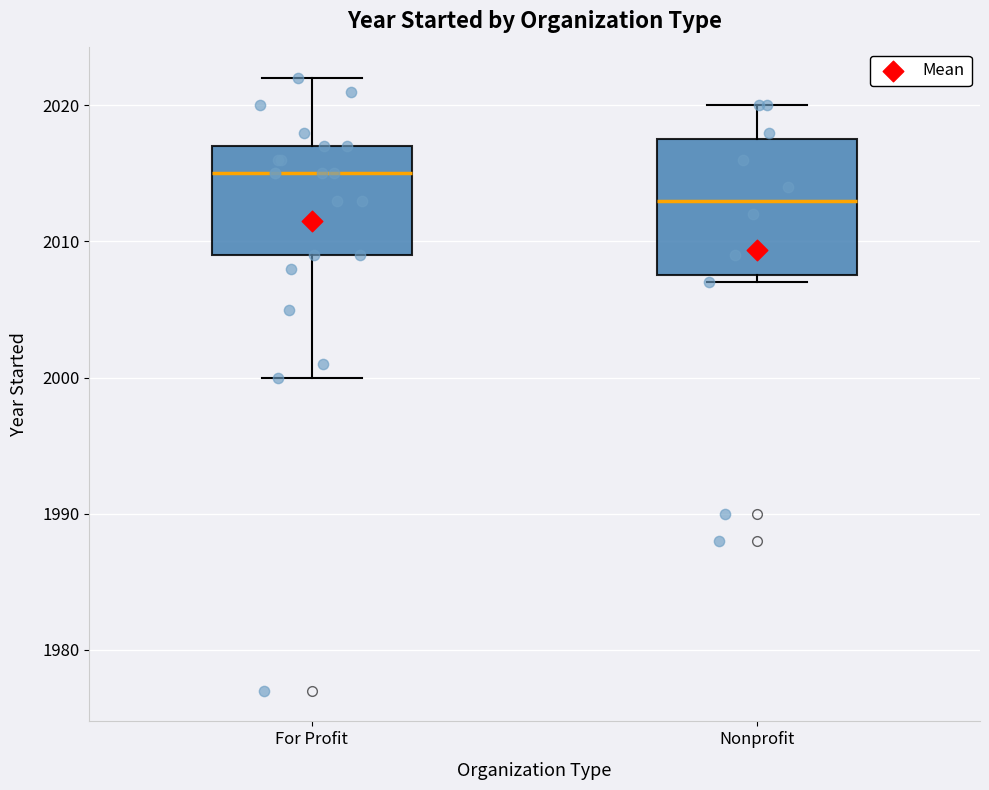

Where is the lower edge of the box for Nonprofit on the y-axis? The values are not printed on the chart, so give them approximately, as read against the axis.

2008